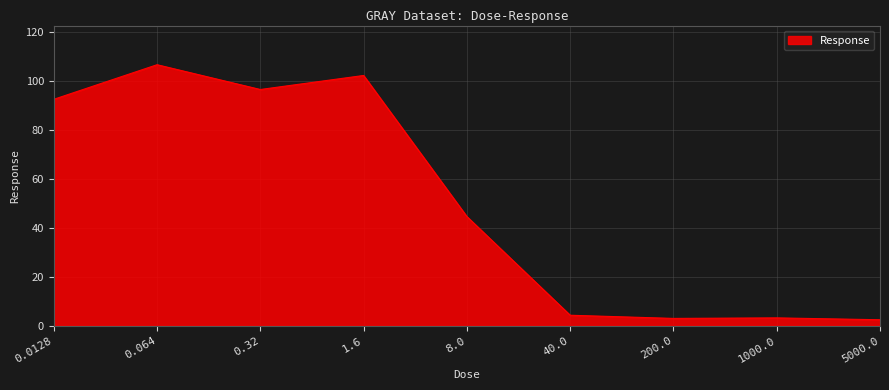

What is the ratio of the value at 0.064 to the value at 1.6?

1.0